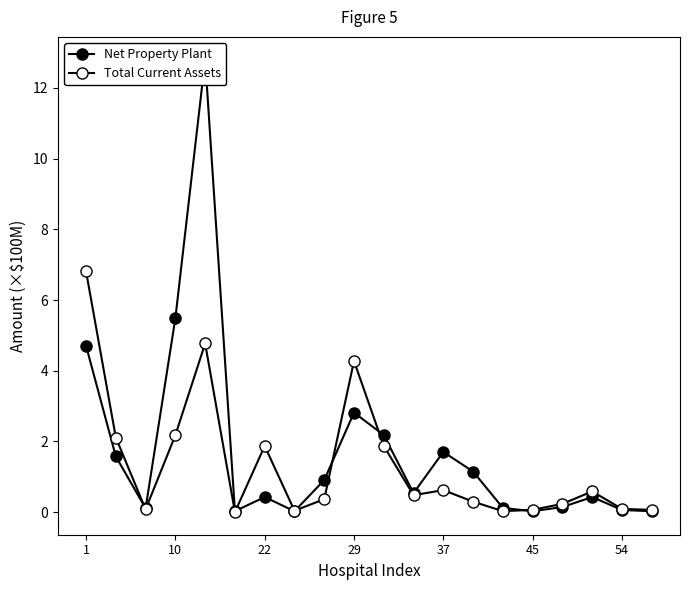

What are all the series names shown in the legend?

Net Property Plant, Total Current Assets